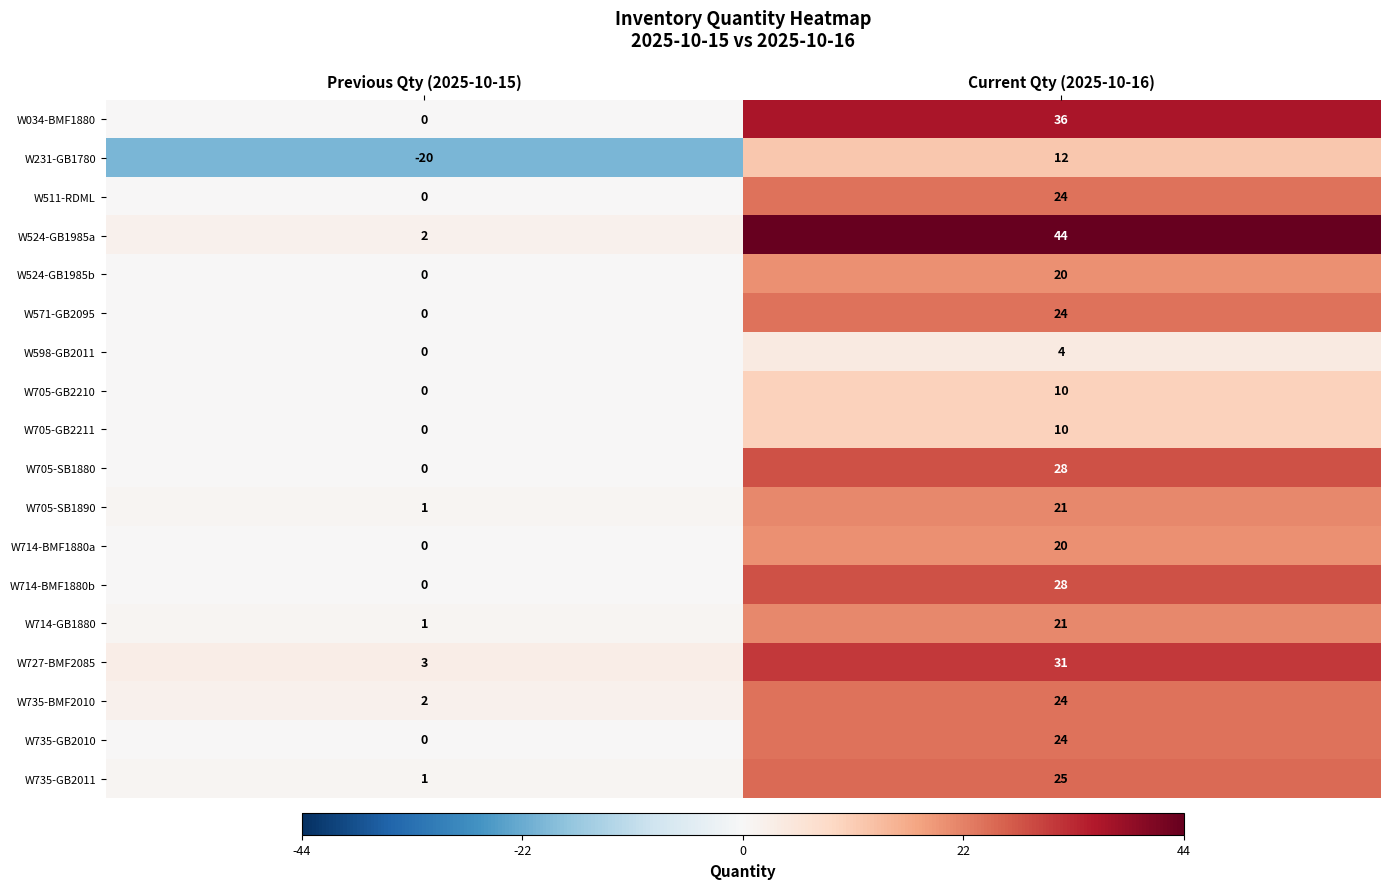

True or false: W598-GB2011 has a value of 2 at Current Qty (2025-10-16).

False